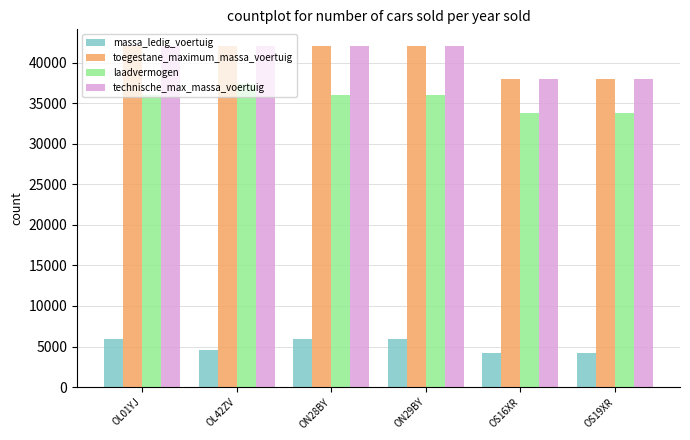

What is the average value of the technische_max_massa_voertuig series?

40667